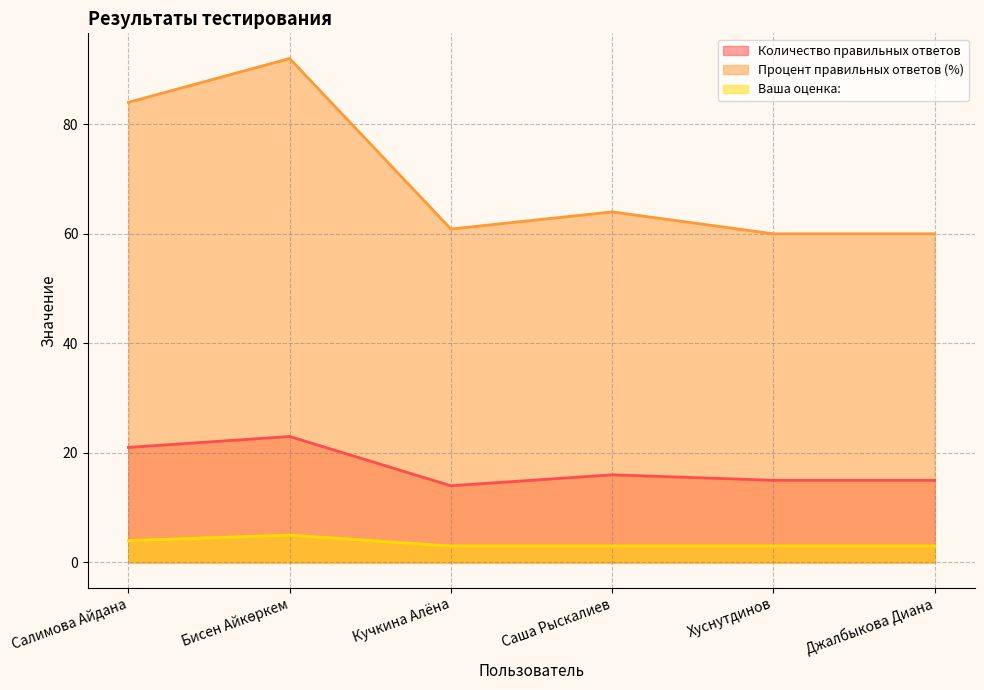

Rank the series by their maximum value, from highest to lowest.

Процент правильных ответов (%), Количество правильных ответов, Ваша оценка: